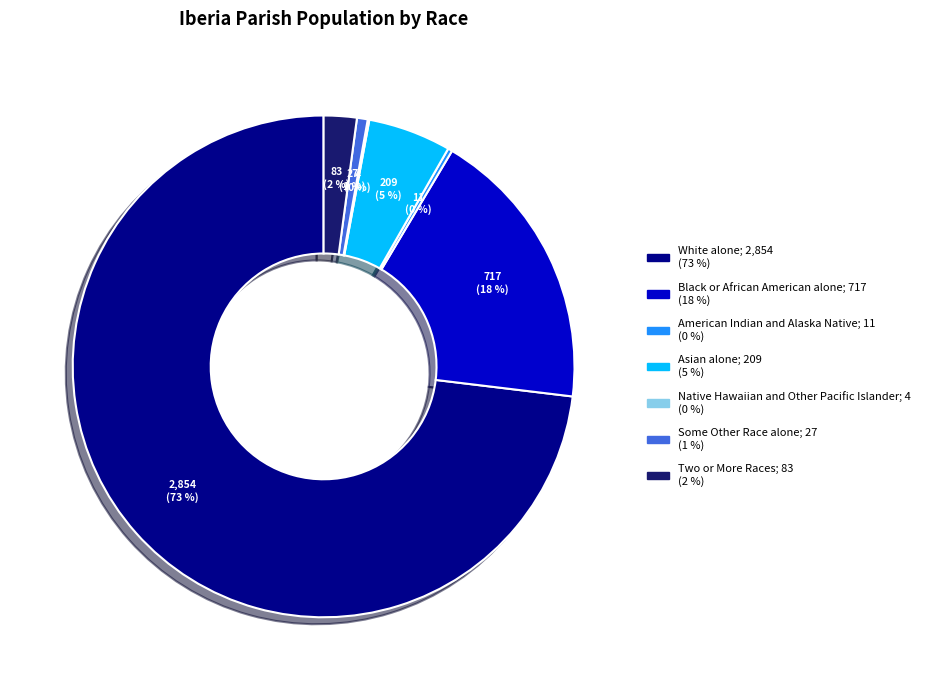

The Two or More Races slice represents 2% of the pie. True or false?

True